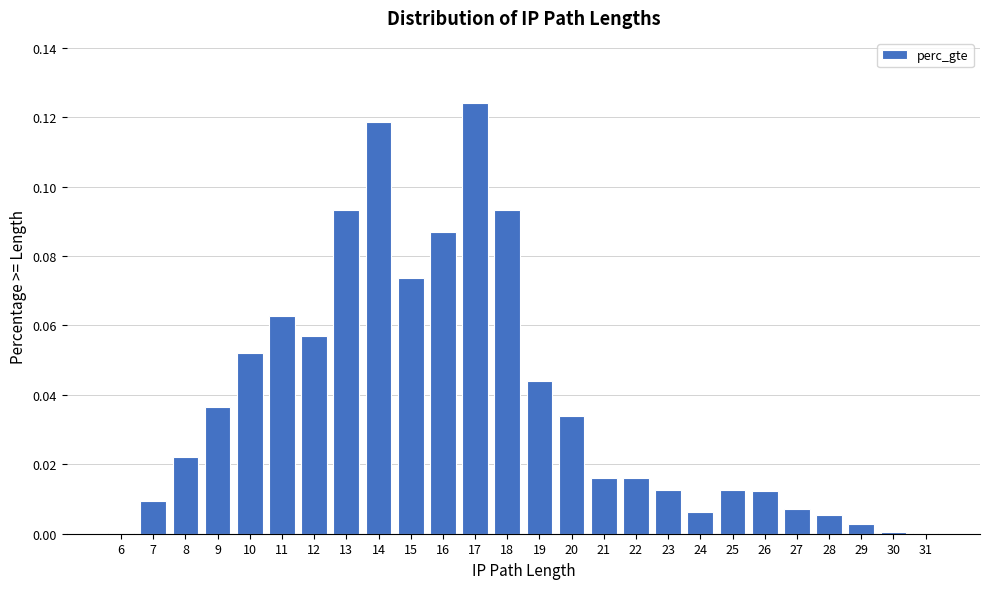

Which has a higher value, 11 or 12?

11